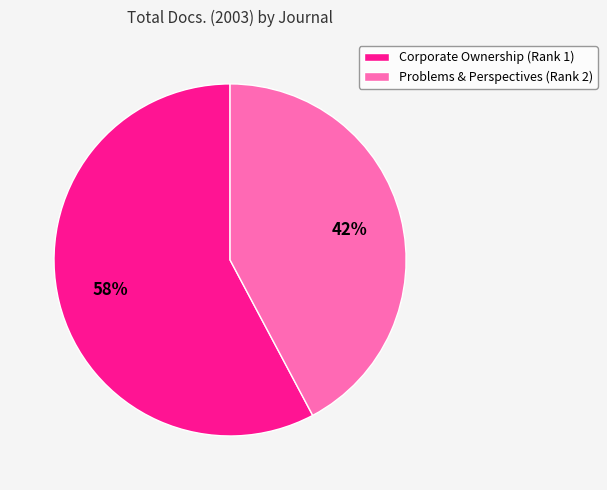

Rank the categories by value from lowest to highest.

Problems & Perspectives (Rank 2), Corporate Ownership (Rank 1)